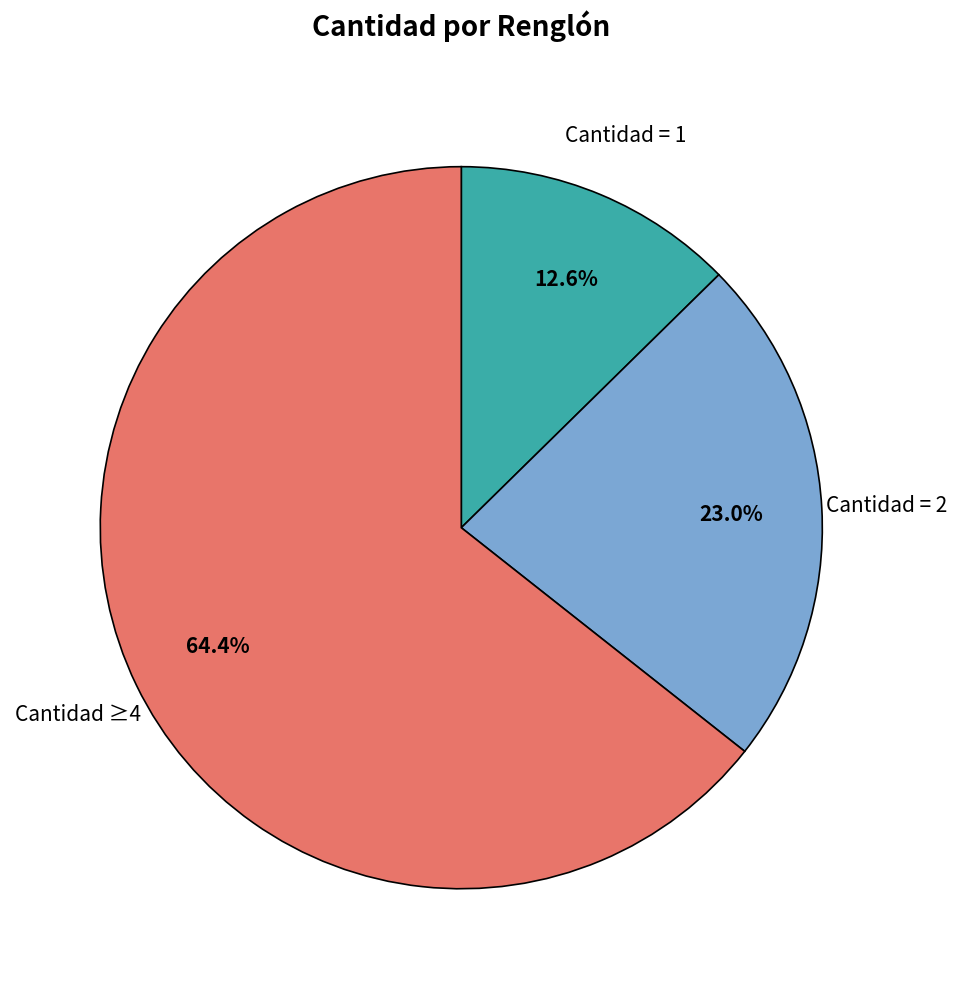

How many segments does this pie chart have?

3